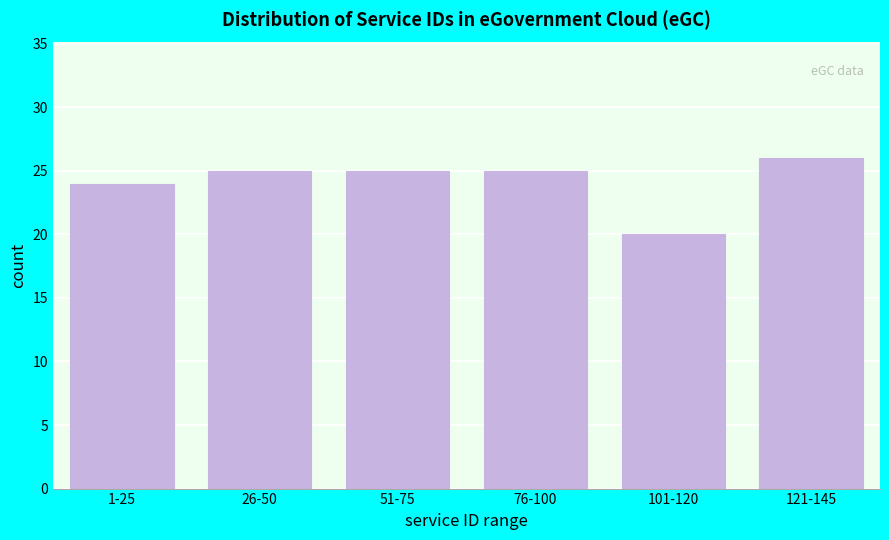

Reading left to right, transcribe all the data shown in this chart.

1-25=24	26-50=25	51-75=25	76-100=25	101-120=20	121-145=26